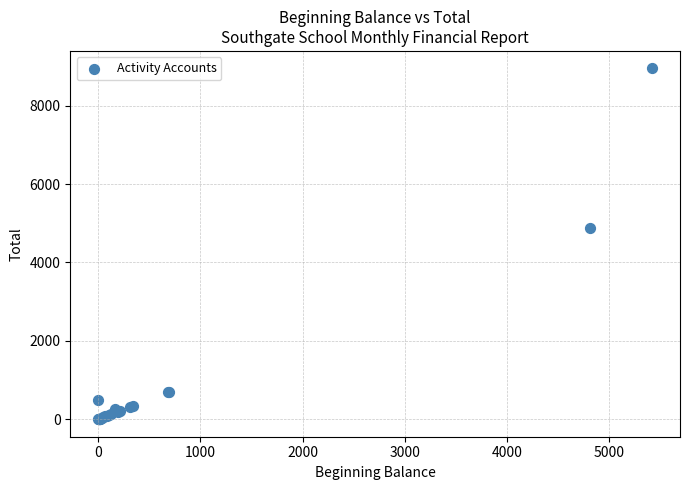

What Y value in the scatter plot is closest to 4476?

4875.3